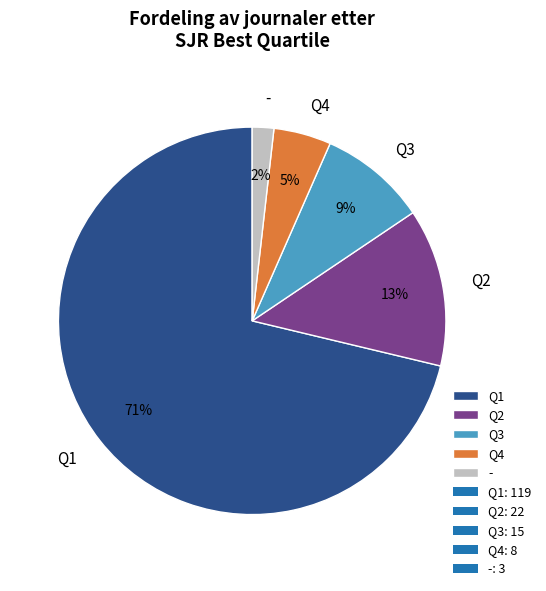

Approximately how many times larger is the value at Q3 compared to Q1?

0.1